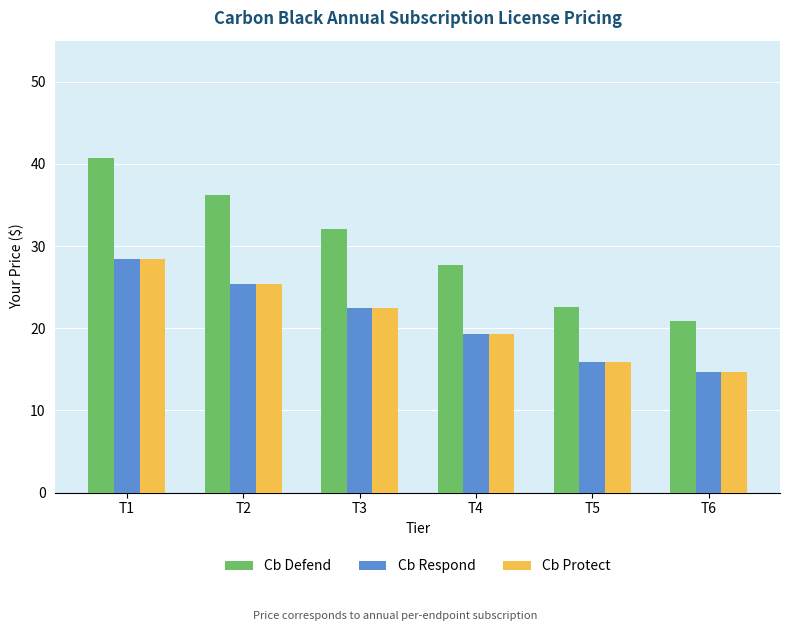

What are all the series names shown in the legend?

Cb Defend, Cb Respond, Cb Protect